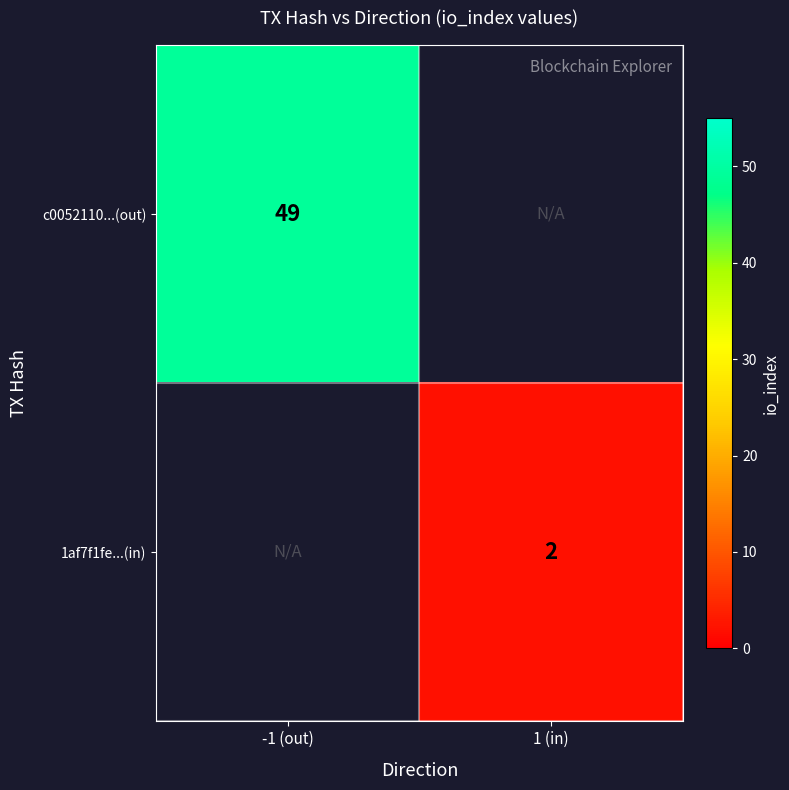

Is the value of 1af7f1fe...(in) at 1 (in) greater than the value of c0052110...(out) at -1 (out)?

No